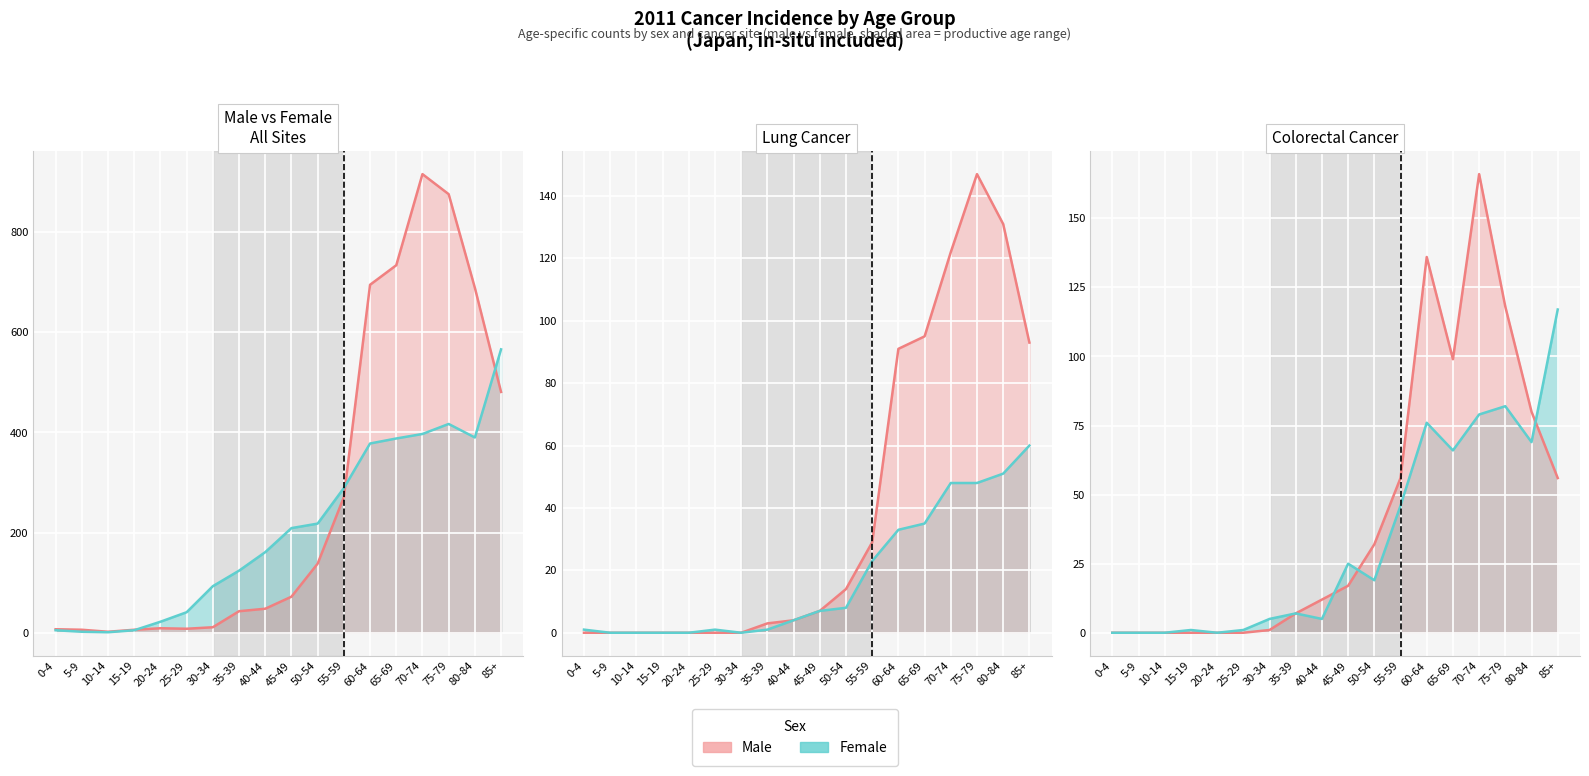

Between 45-49 and 75-79, which series saw the biggest shift?

Male